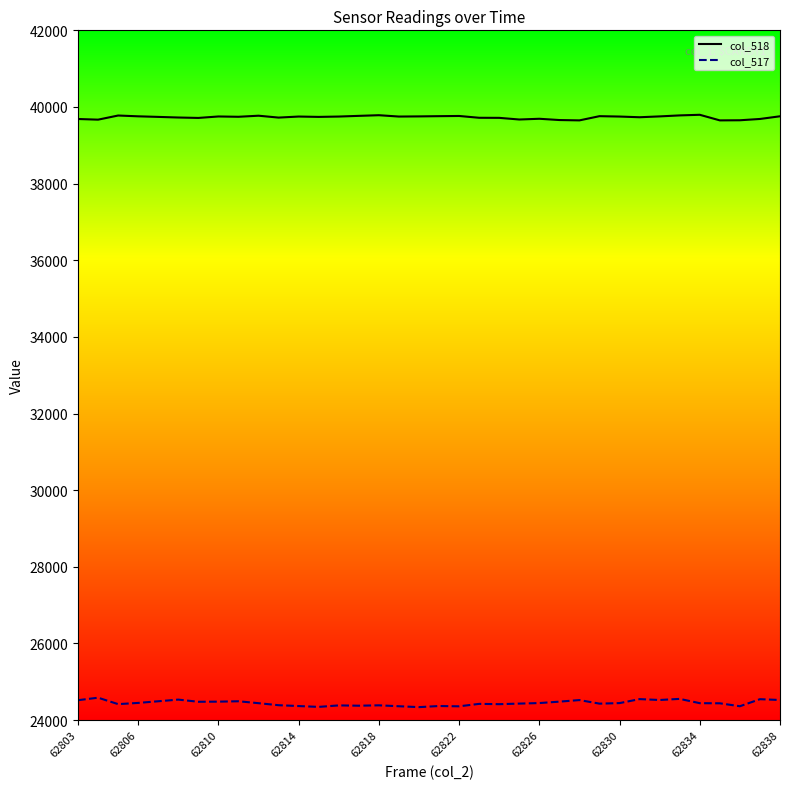

Which series has the widest spread of values?

col_517